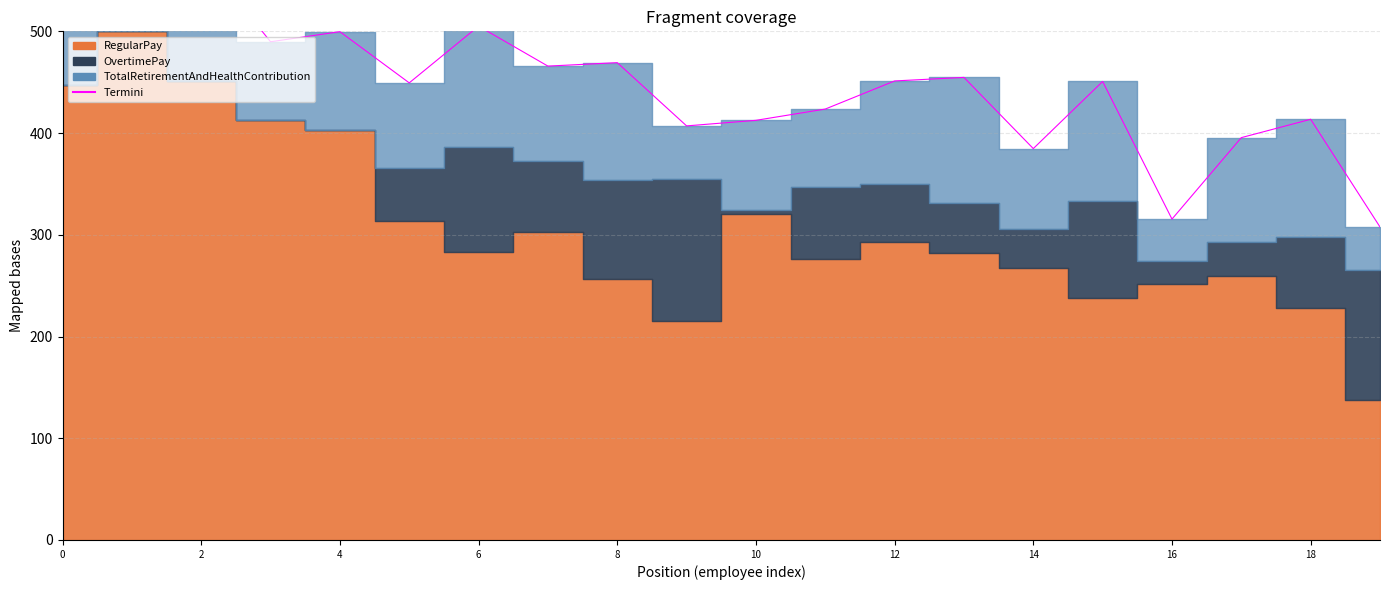

What is the value of the 7th point from the left?

505.1